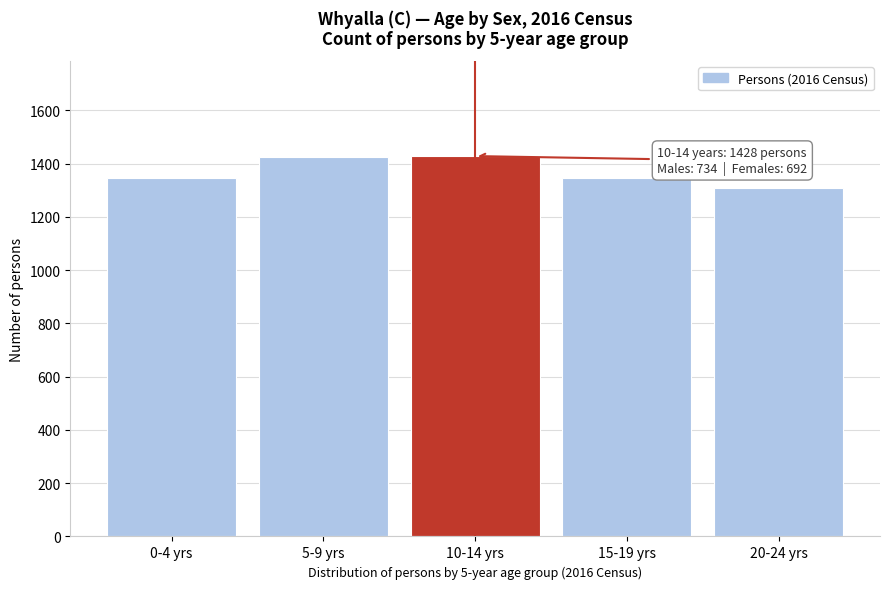

What is the sum of the values at 15-19 yrs and 0-4 yrs?

2692